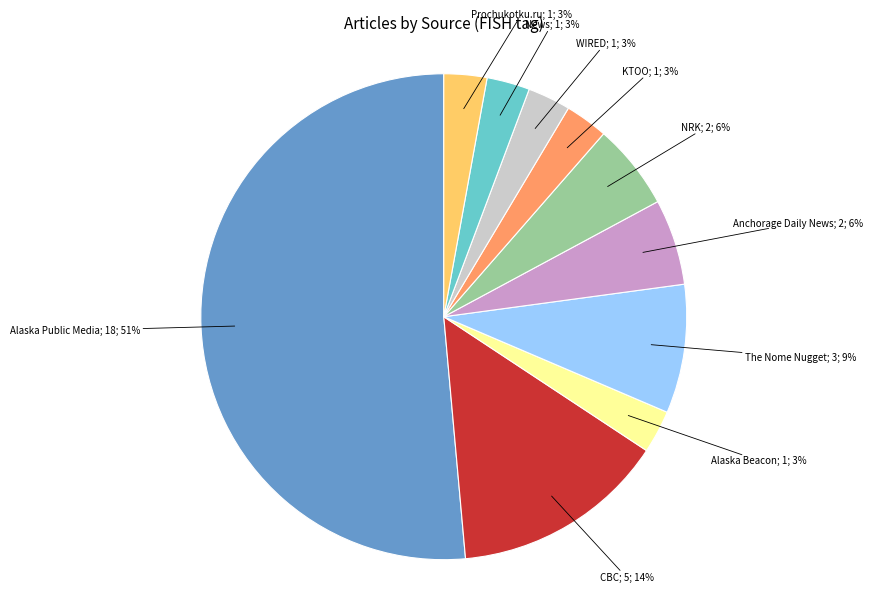

To the nearest percent, what is the average slice percentage?

10%